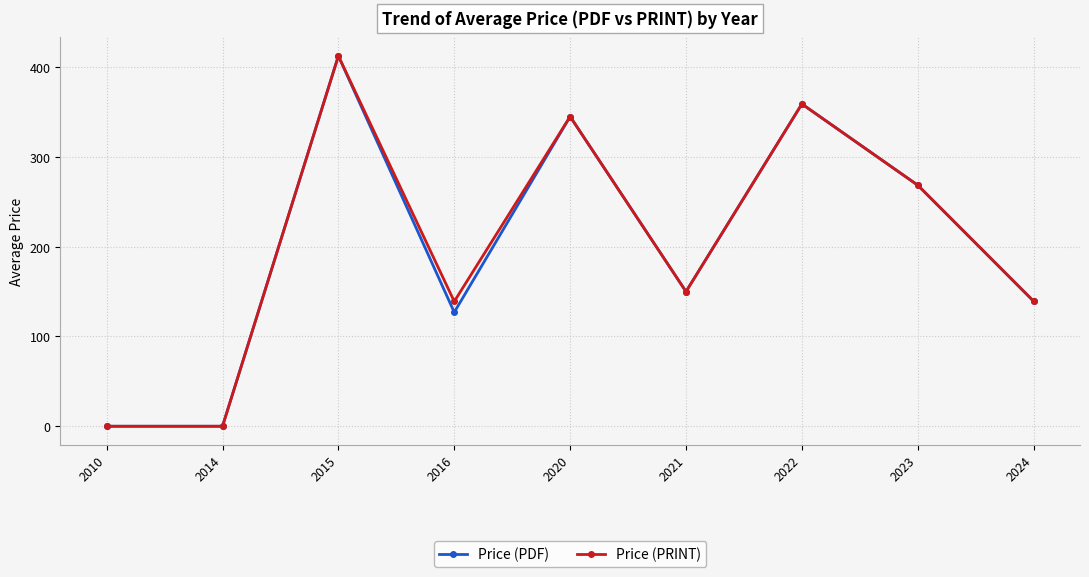

How many lines are shown in the chart?

2